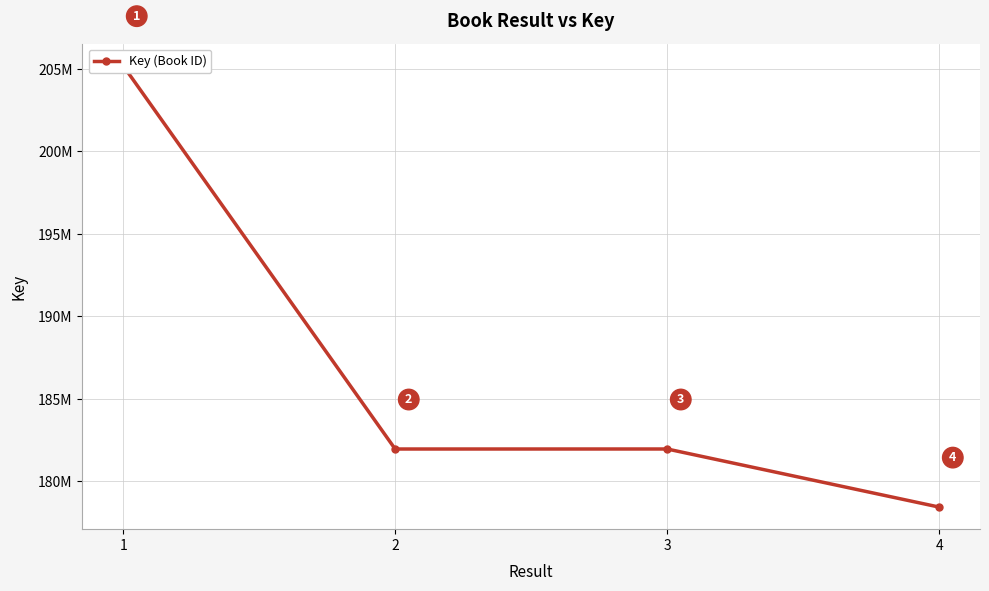

What is the greatest value displayed?

205197995